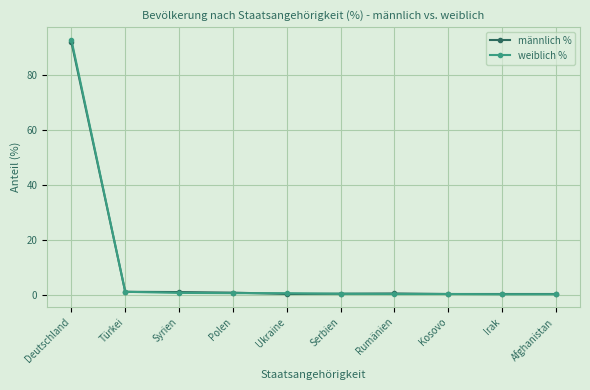

What is the label of the 2nd point from the right?

Irak